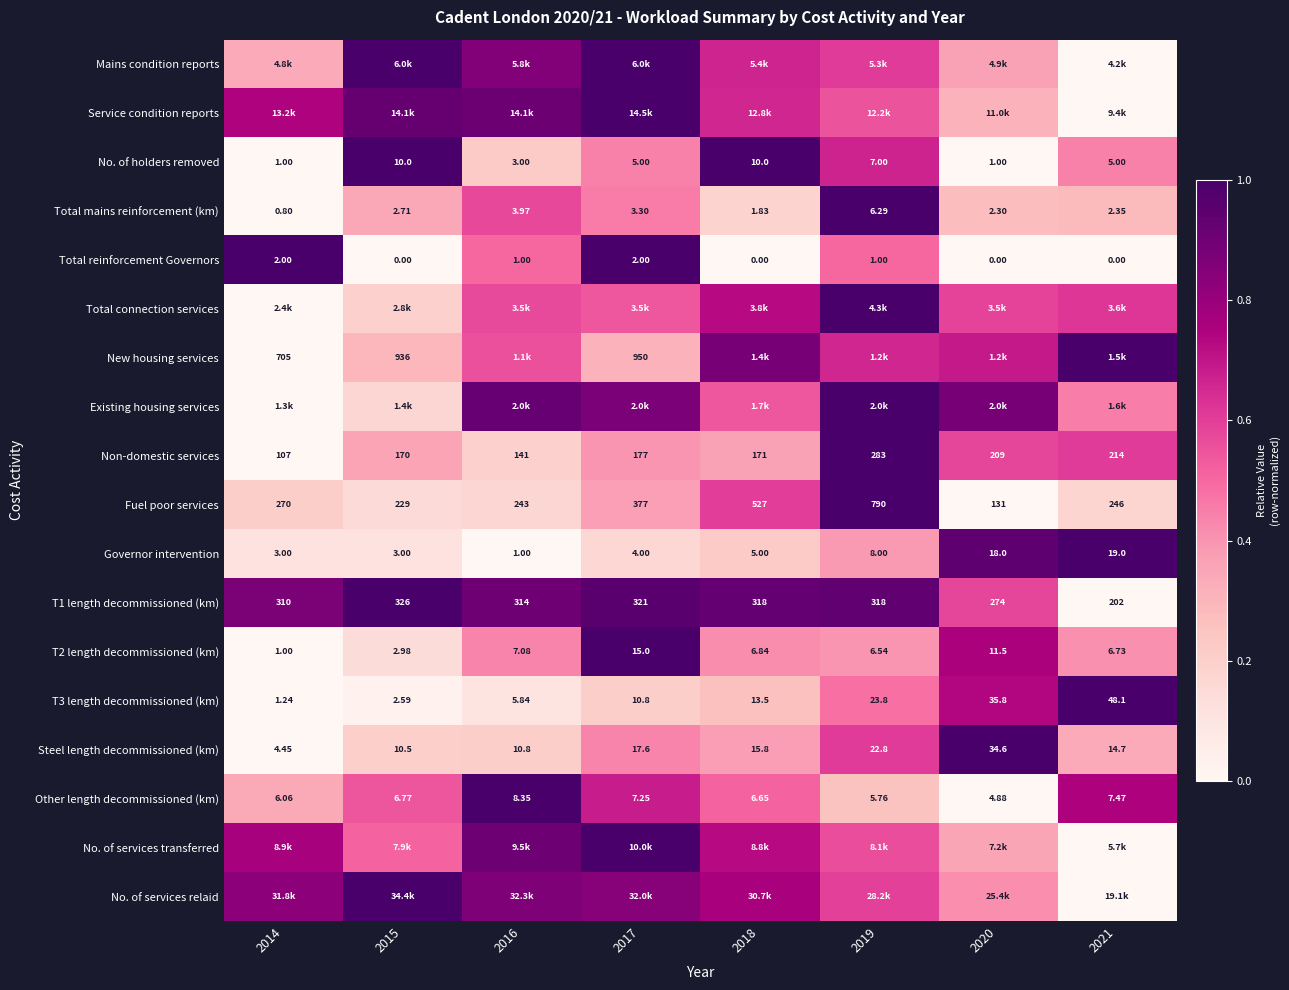

Is the value of Governor intervention at 2020 greater than the value of Steel length decommissioned (km) at 2017?

Yes